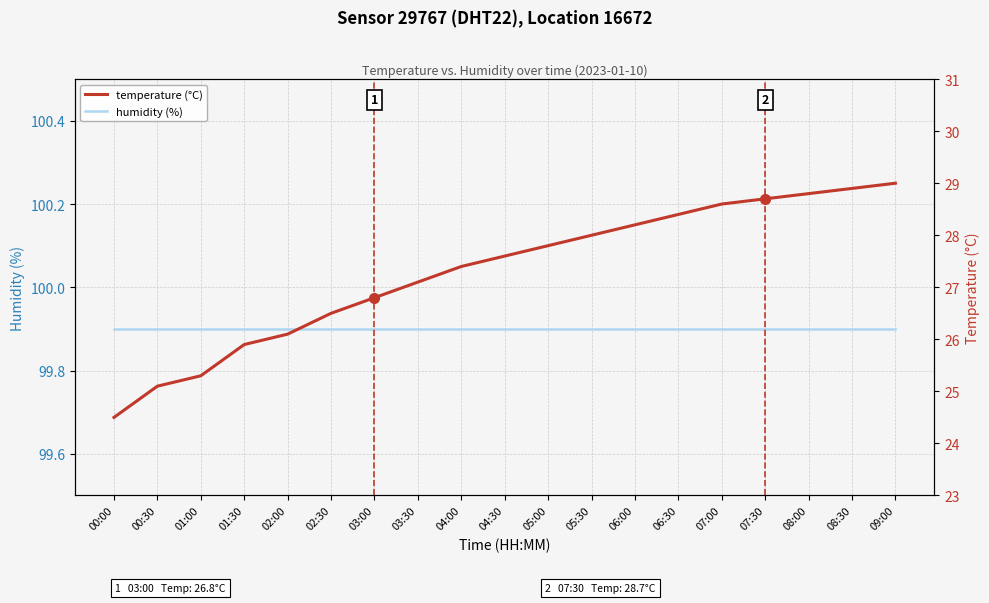

Which series has the largest total across all categories?

humidity